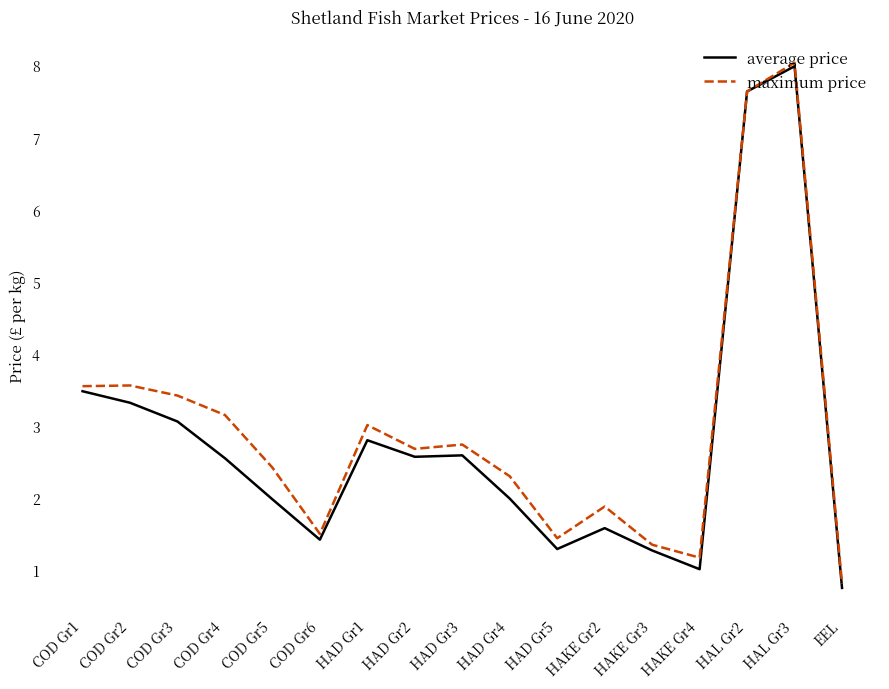

Is the value of average price at HAD Gr3 greater than the value of maximum price at COD Gr6?

Yes